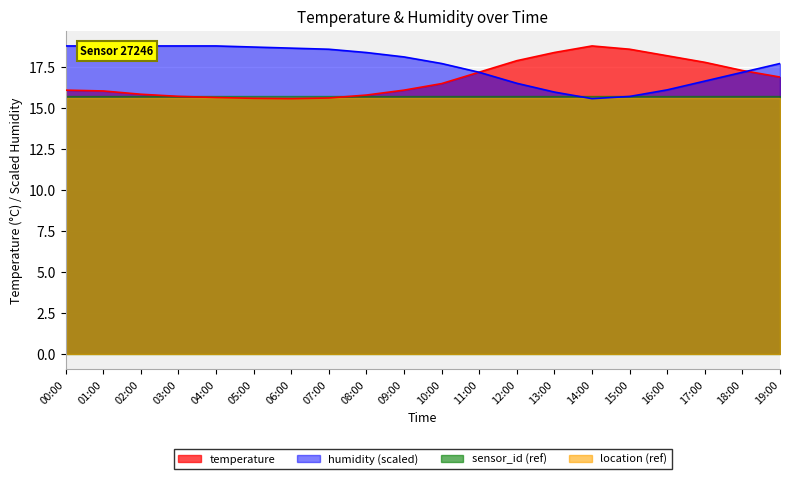

True or false: humidity and temperature cross at least once.

True